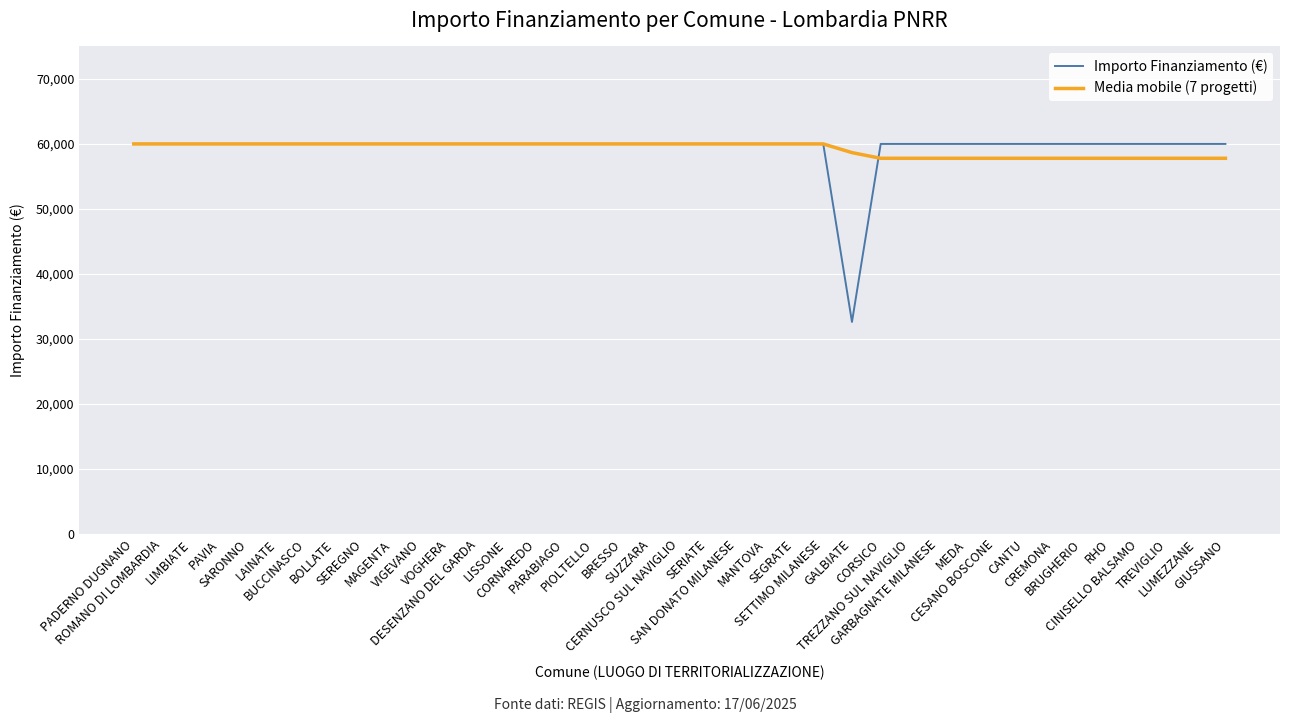

Is the value of Importo Finanziamento (€) at CORSICO greater than the value of Media mobile (7 progetti) at CREMONA?

Yes